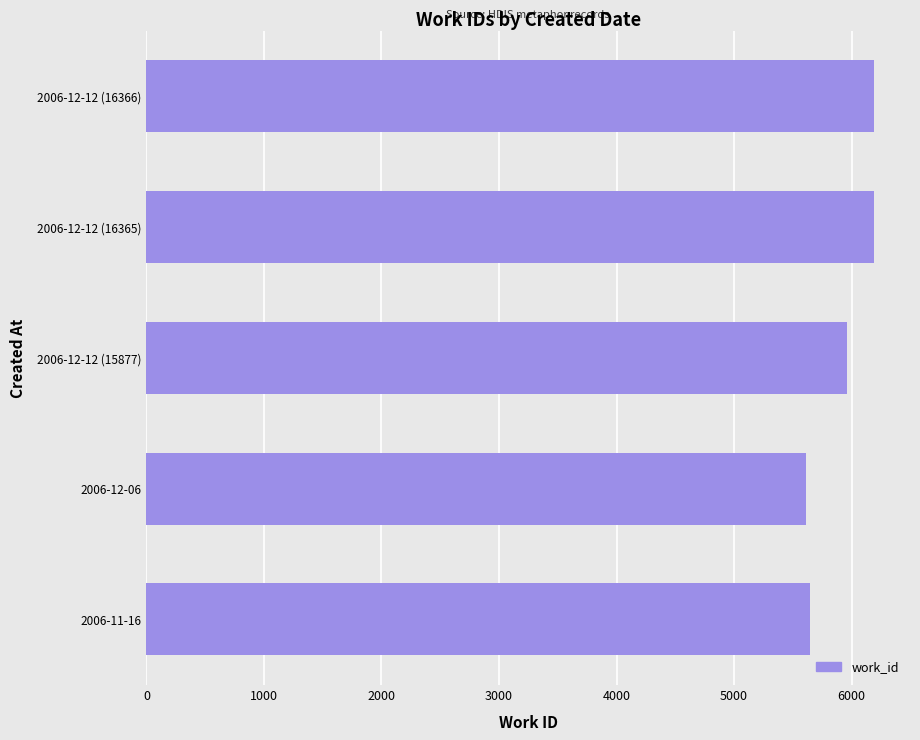

What is the average value?

5920